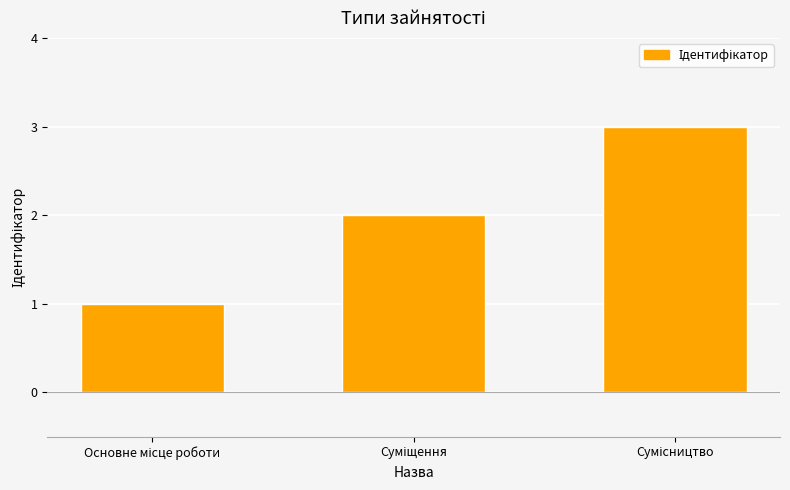

What is the greatest value displayed?

3